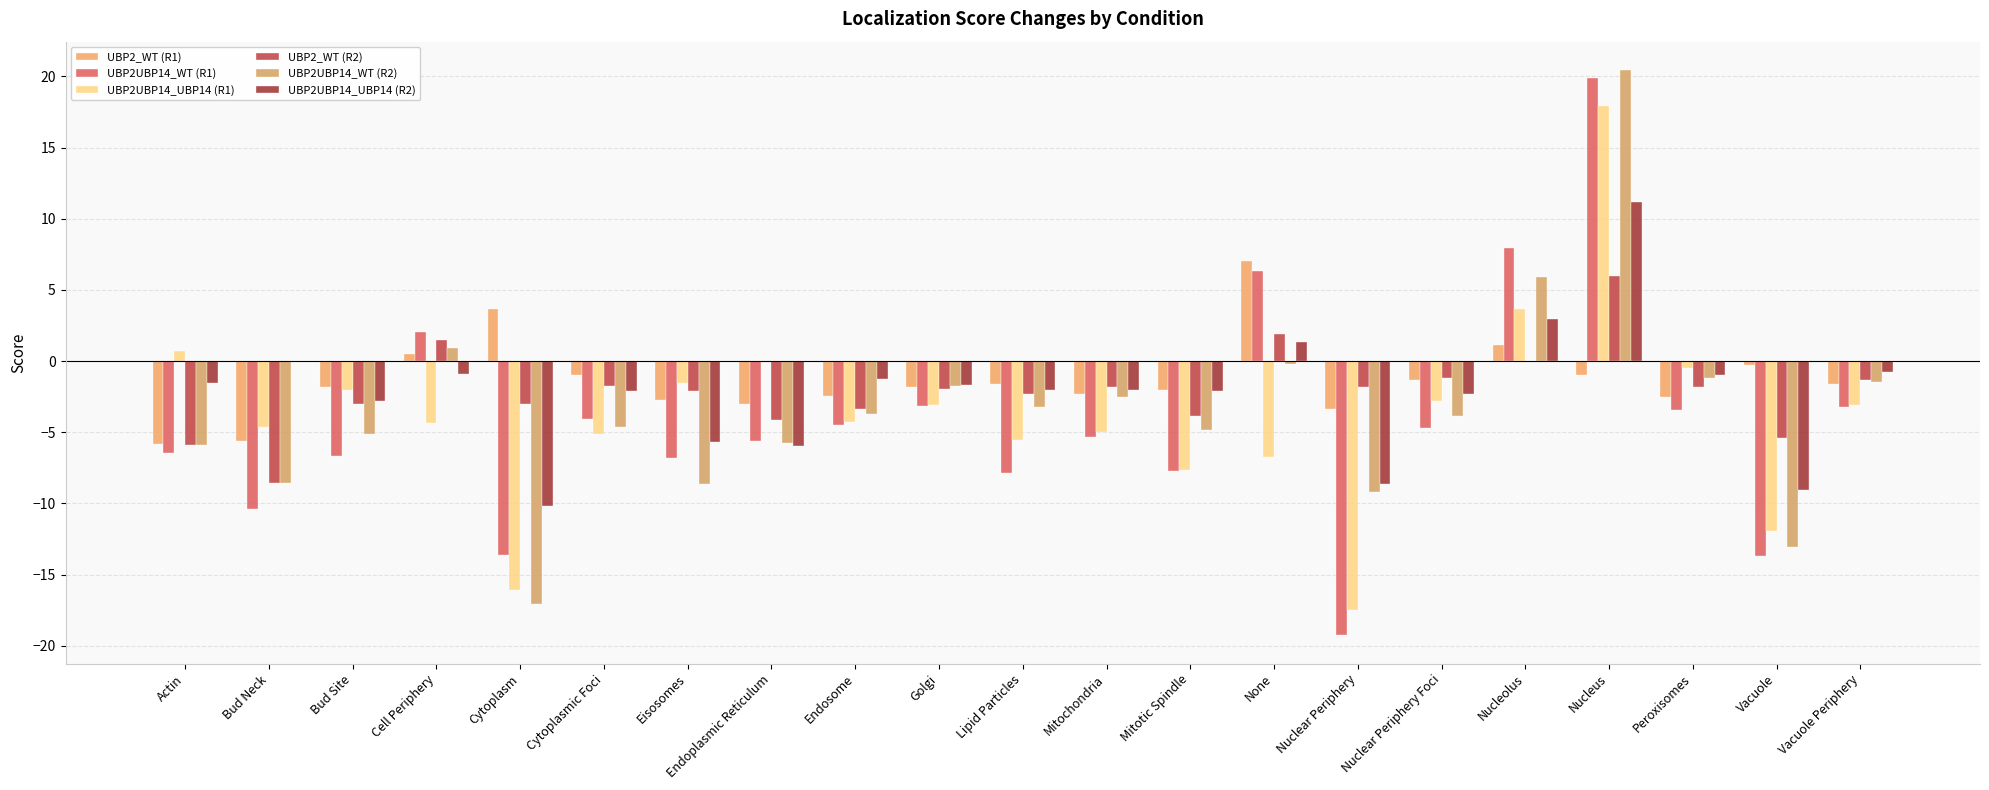

Where is UBP2UBP14_UBP14 (R2) nearest to the value 0?

Bud Neck